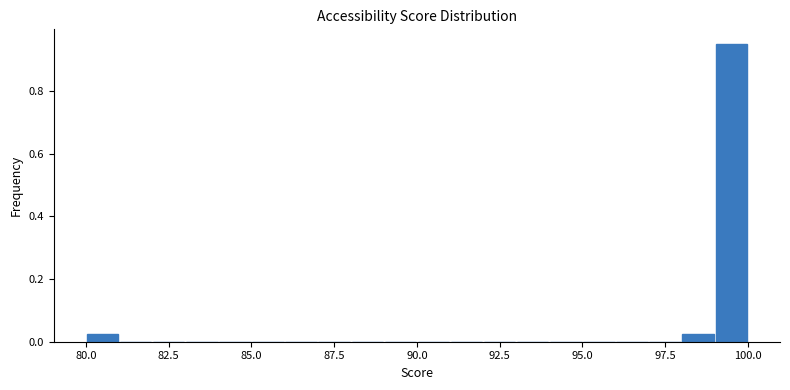

Read against the x-axis, roughly where is the centre of the tallest bar?

99.5